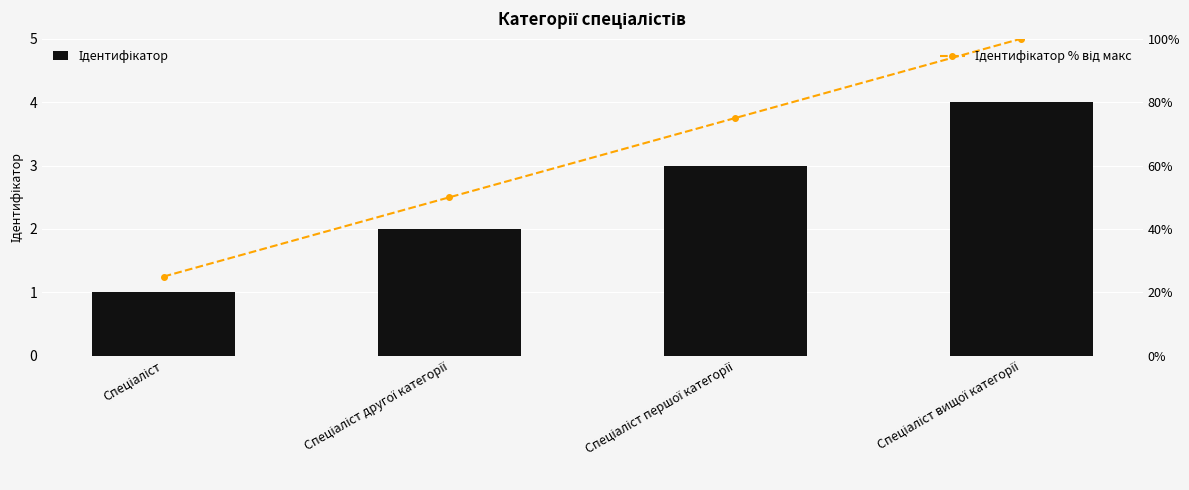

What position from the left is Спеціаліст вищої категорії?

4